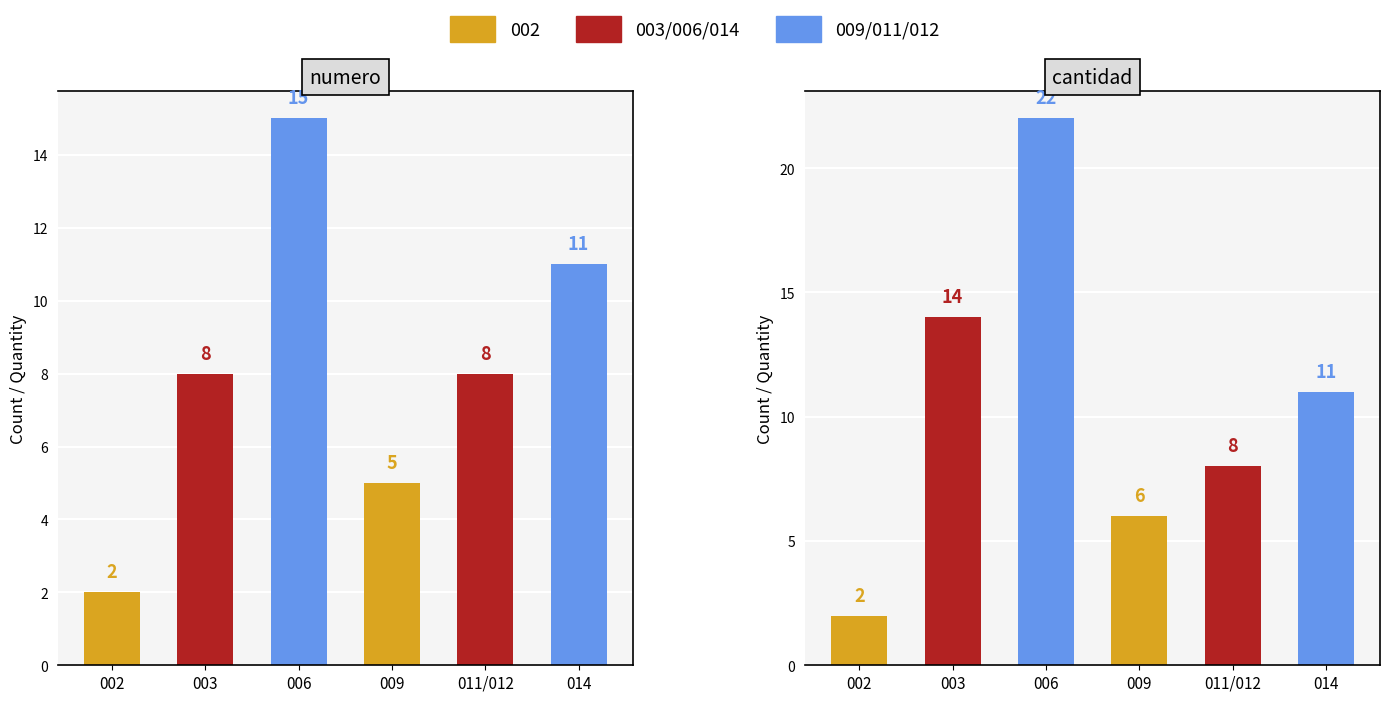

What is the sum of all cantidad values?

63